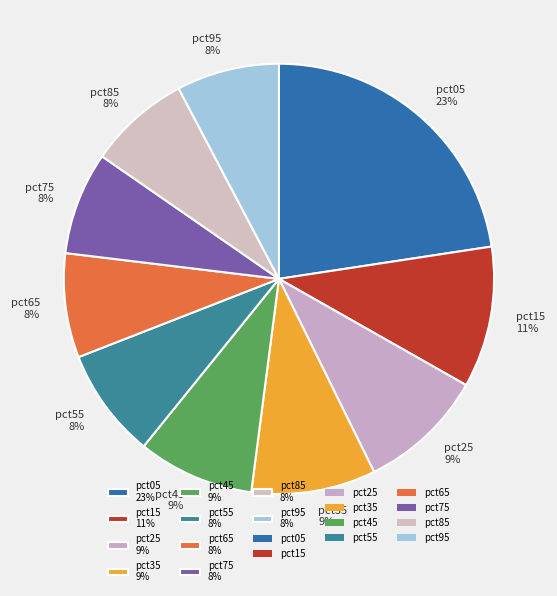

Do pct55 8% and pct75 8% together represent more than half of the pie?

No